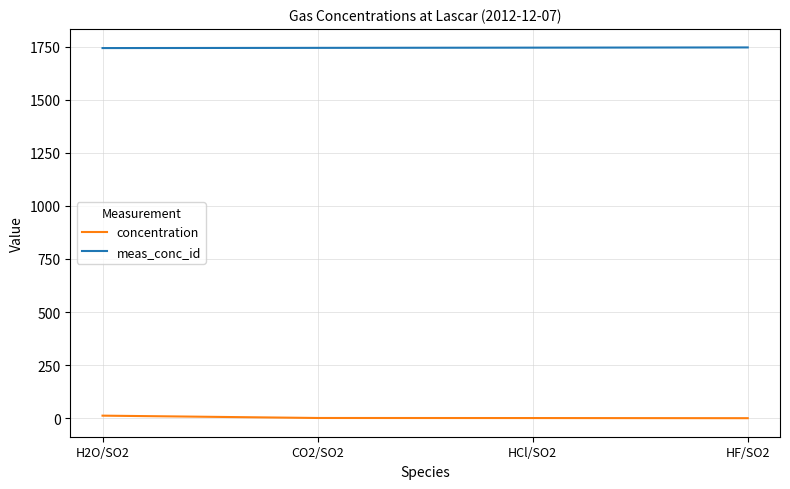

How many series are shown in this chart?

2